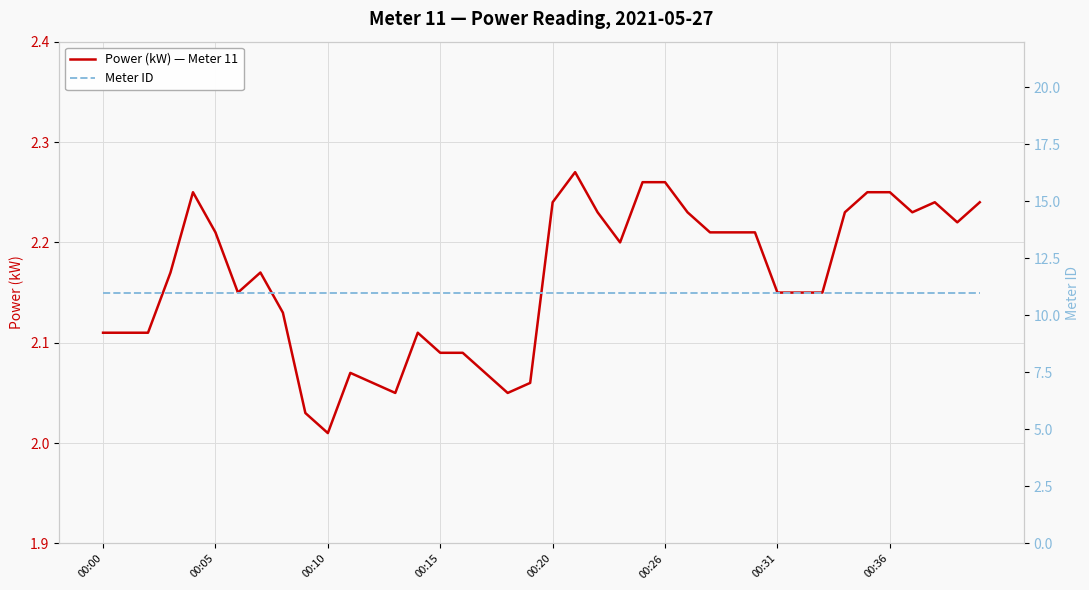

Which series has the largest total across all categories?

Meter ID